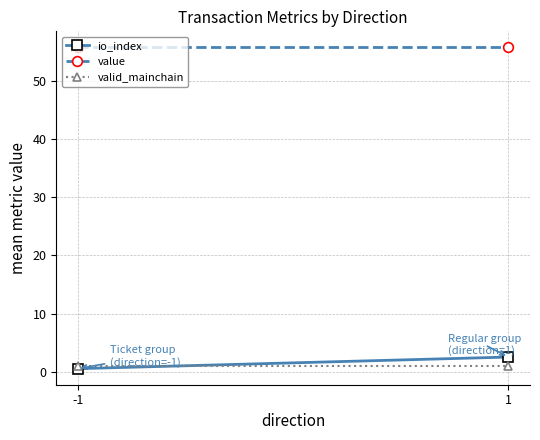

What is the value of the io_index point at the 1st from the left?

0.5